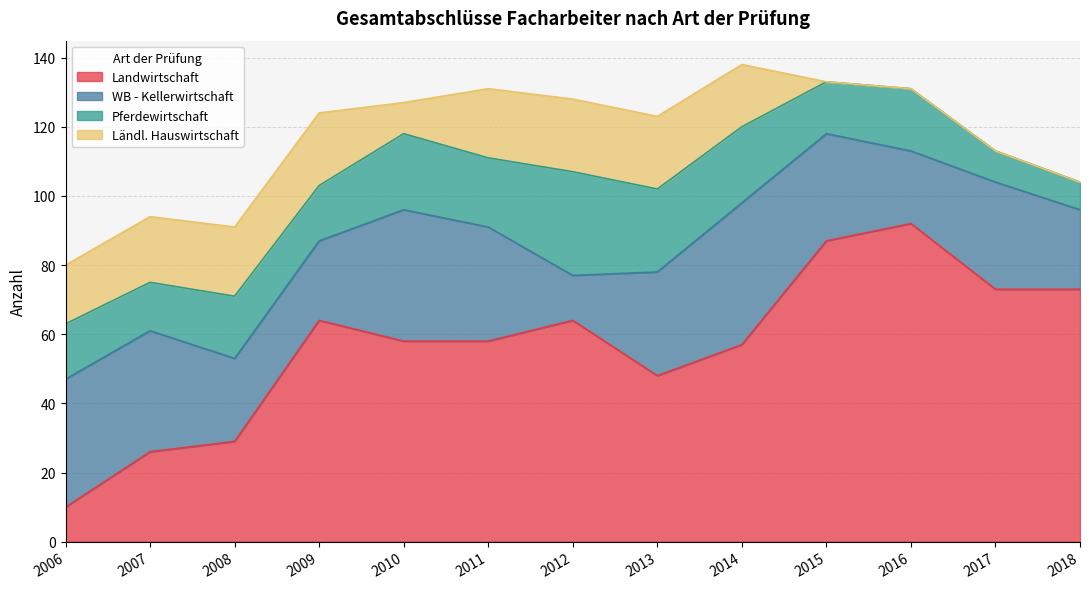

Is it true that Landwirtschaft equals 58 at 2010?

True